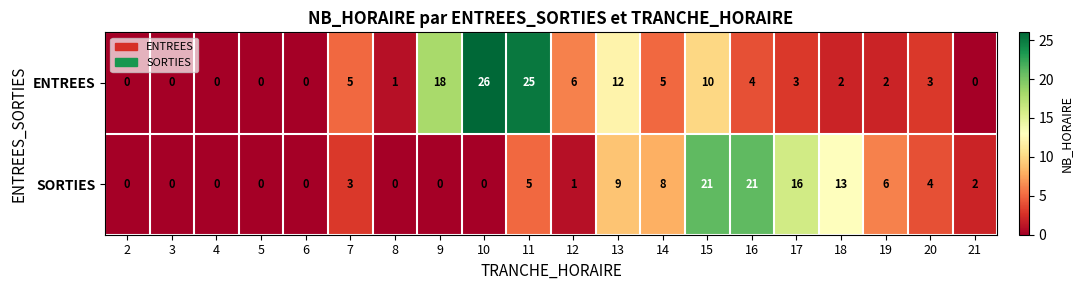

What is the total value across all series at 9?

18